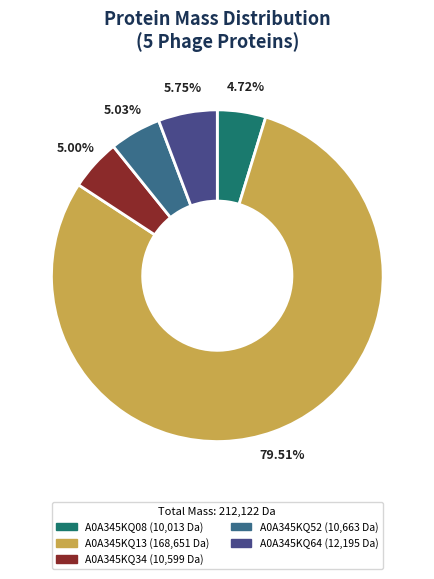

Rank the categories by value from highest to lowest.

A0A345KQ13, A0A345KQ64, A0A345KQ52, A0A345KQ34, A0A345KQ08